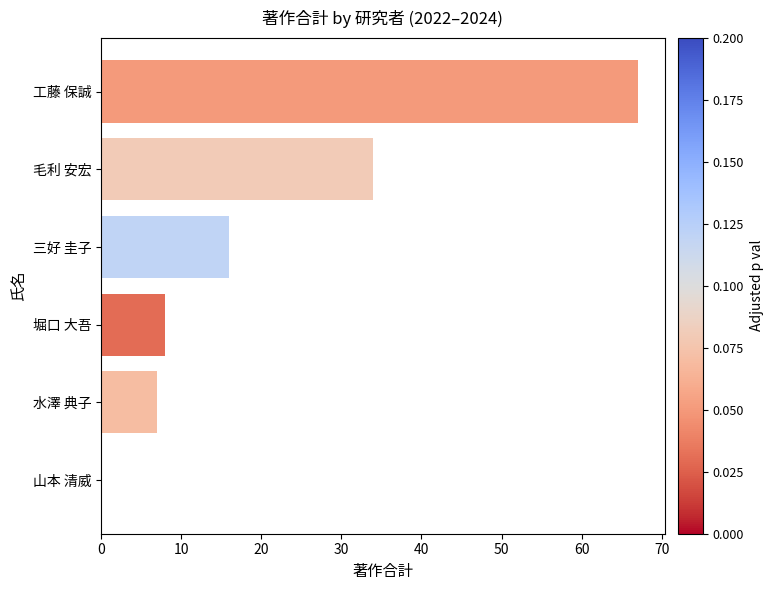

At which label is the value closest to 33?

毛利 安宏